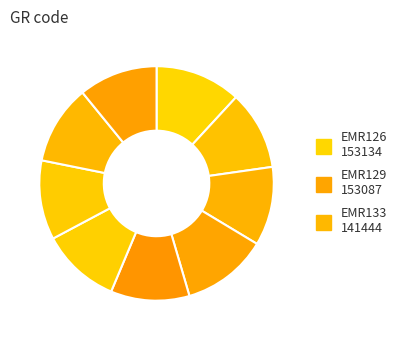

Count the number of slices in the pie.

9